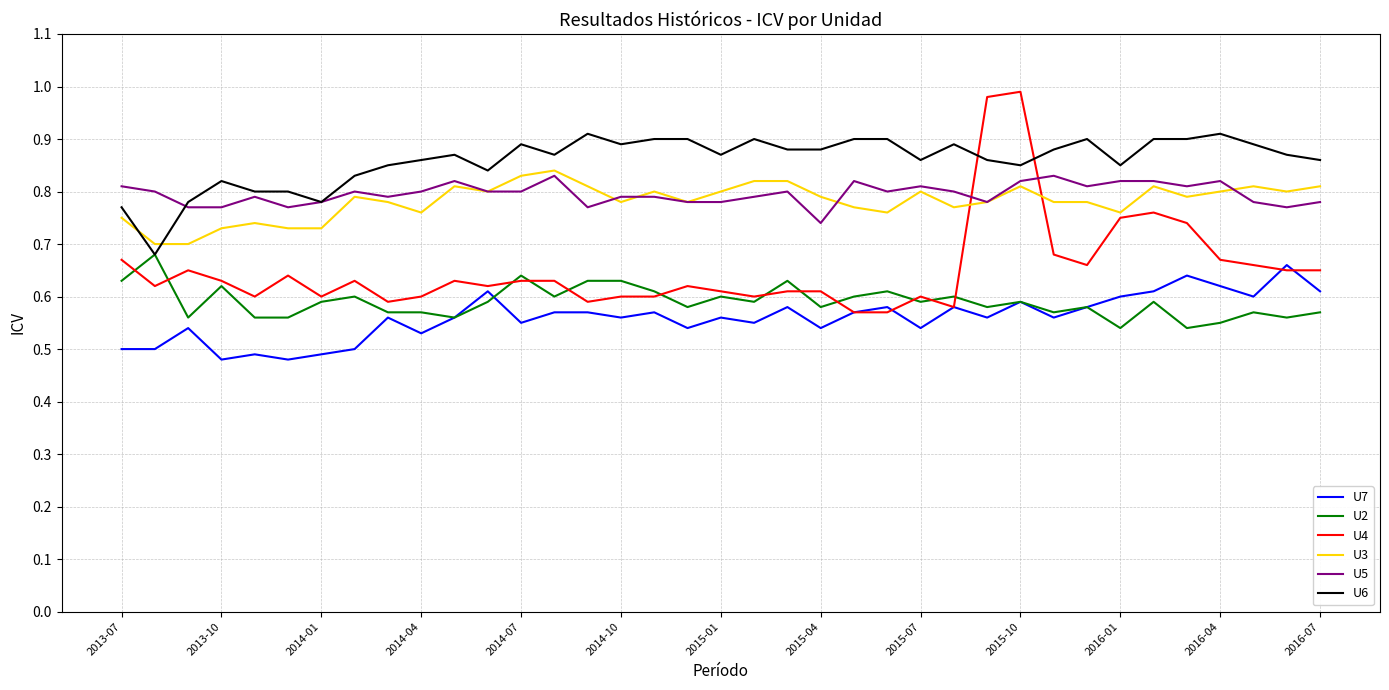

True or false: U7 and U3 intersect in this chart.

False